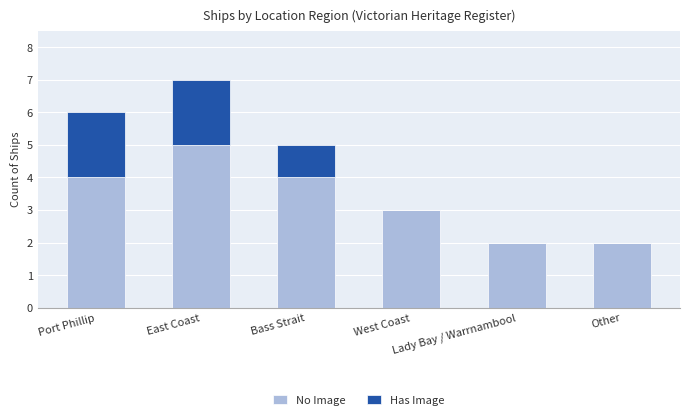

How many distinct data groups are displayed?

2